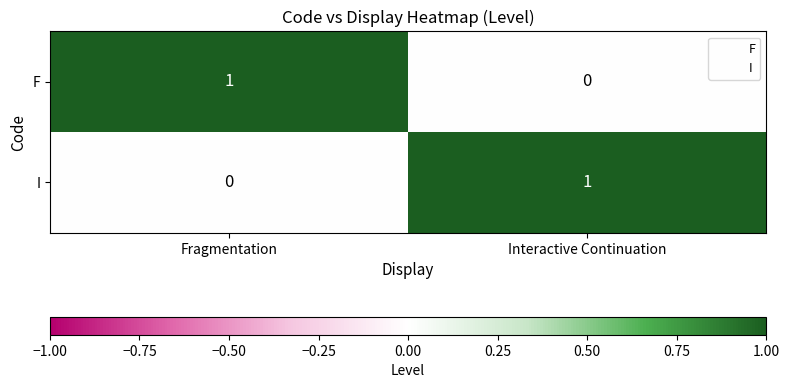

Count the number of categories in the chart.

2